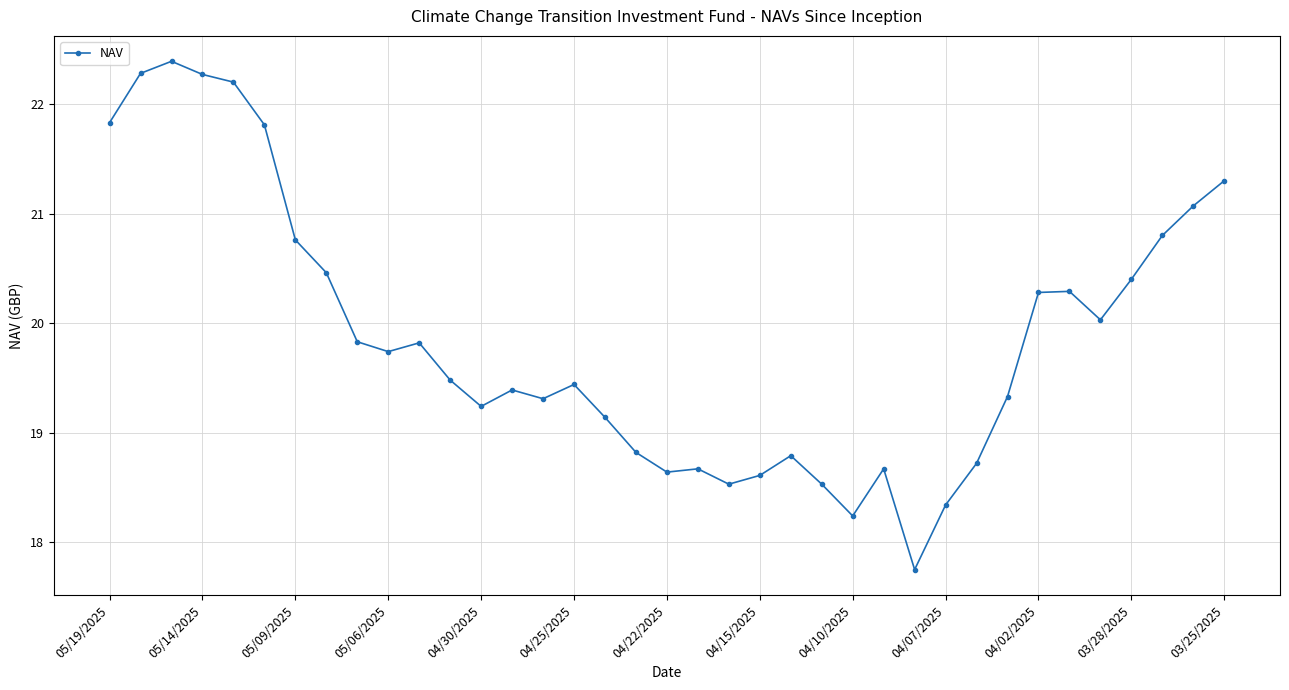

True or false: the data has more than 2 interior local peaks.

True